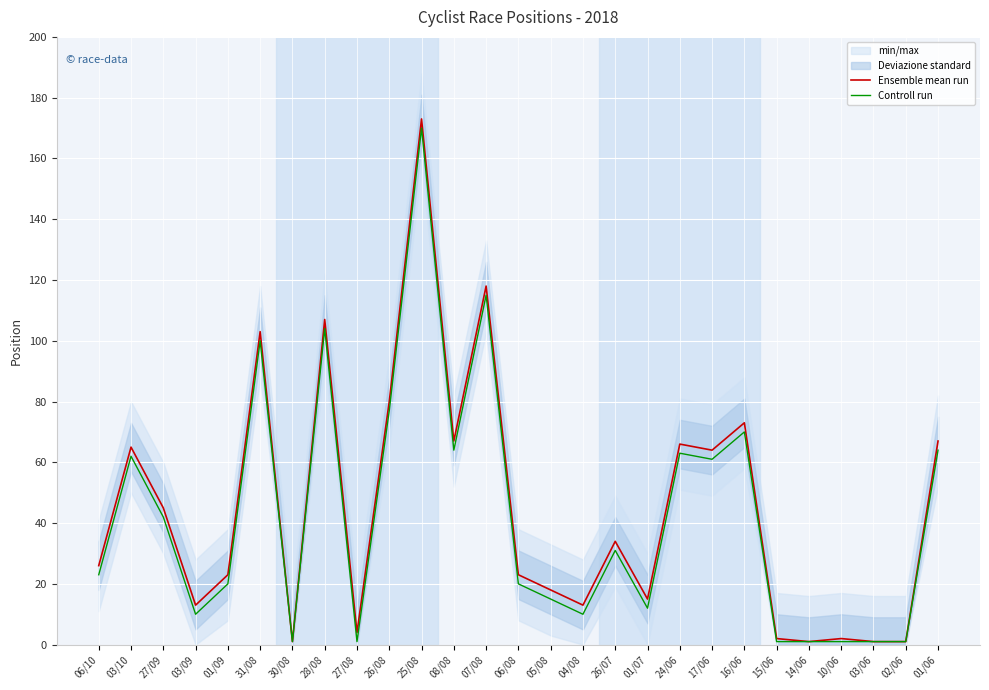

Which series has the largest range (max minus min)?

Ensemble mean run